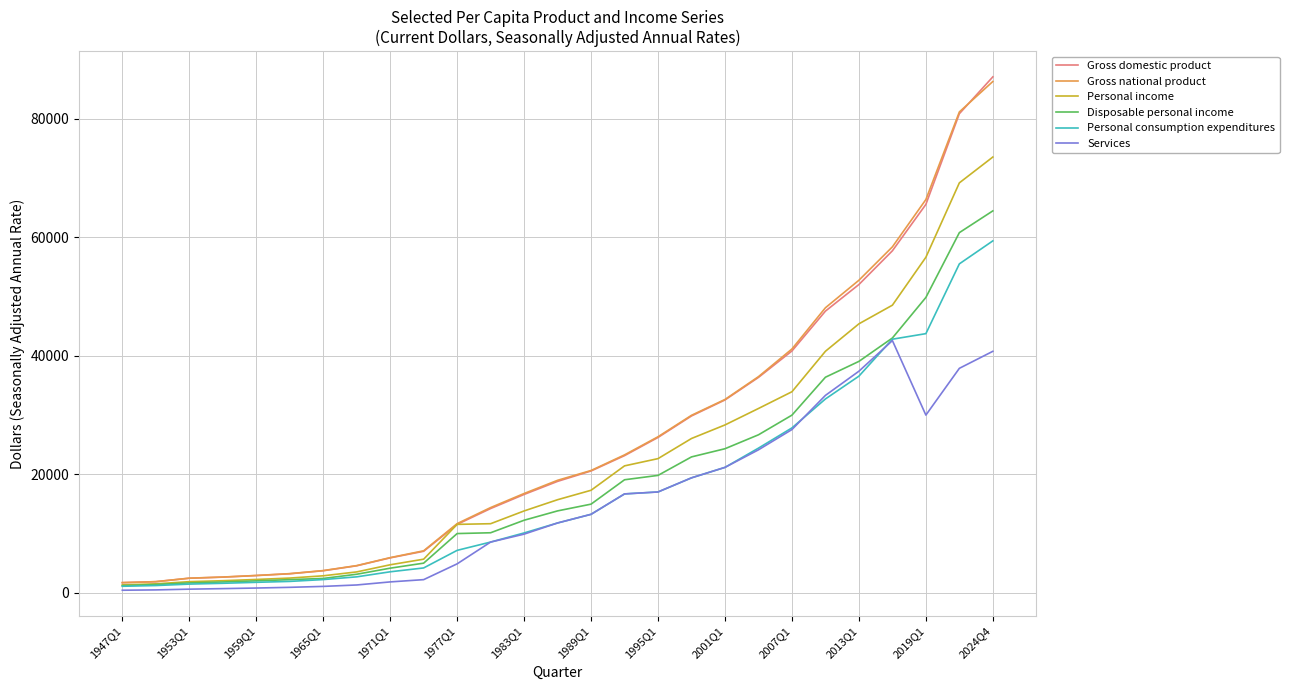

What is the greatest value displayed?

87057